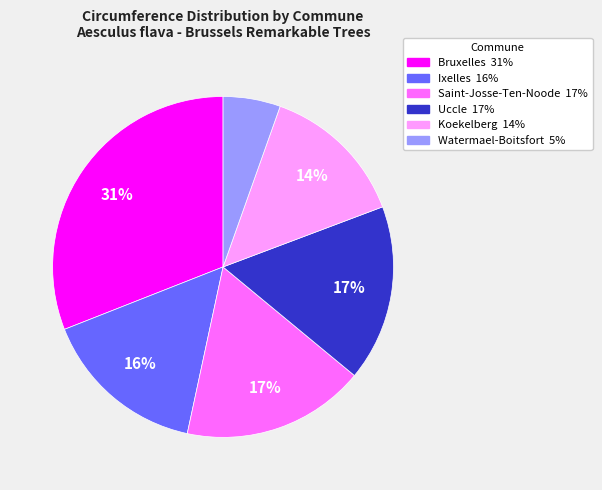

Does any single category account for the majority?

No